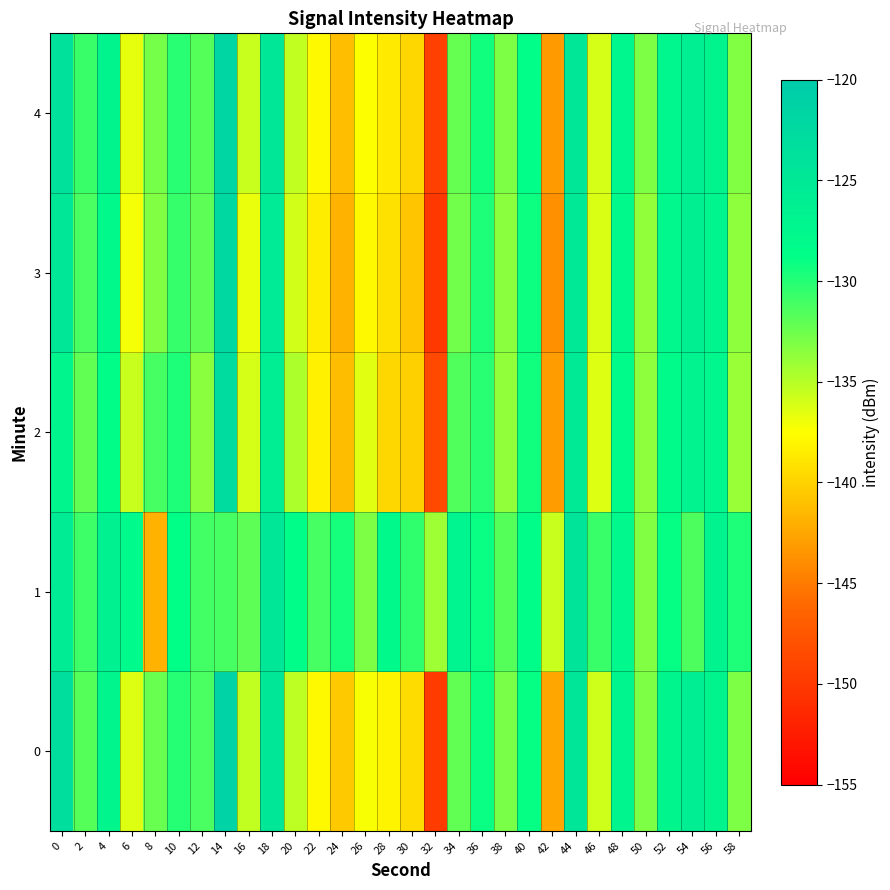

Reading right to left, extract all data points from this chart.

0: 58=-133.1	56=-127.0	54=-126.0	52=-127.4	50=-133.0	48=-127.2	46=-135.8	44=-124.6	42=-142.5	40=-128.9	38=-132.9	36=-129.1	34=-132.0	32=-149.8	30=-139.5	28=-138.1	26=-137.2	24=-140.5	22=-137.8	20=-135.3	18=-124.8	16=-135.3	14=-121.3	12=-131.3	10=-130.1	8=-132.4	6=-136.3	4=-127.3	2=-131.7	0=-123.2
1: 58=-129.8	56=-126.7	54=-131.4	52=-128.9	50=-133.2	48=-127.6	46=-130.8	44=-124.3	42=-135.6	40=-128.4	38=-131.7	36=-129.1	34=-126.9	32=-134.2	30=-130.5	28=-127.8	26=-133.1	24=-129.5	22=-131.2	20=-128.3	18=-124.9	16=-132.0	14=-131.2	12=-131.0	10=-128.8	8=-141.8	6=-128.0	4=-126.5	2=-130.9	0=-125.5
2: 58=-134.0	56=-127.5	54=-126.7	52=-128.2	50=-133.6	48=-128.1	46=-136.4	44=-125.3	42=-143.1	40=-129.4	38=-133.7	36=-130.2	34=-131.5	32=-148.6	30=-140.1	28=-139.8	26=-136.5	24=-141.2	22=-138.3	20=-134.7	18=-125.9	16=-136.1	14=-122.6	12=-133.4	10=-129.8	8=-131.2	6=-135.7	4=-128.5	2=-132.1	0=-127.3
3: 58=-133.6	56=-127.2	54=-126.3	52=-127.7	50=-133.8	48=-127.9	46=-136.2	44=-125.1	42=-143.7	40=-129.2	38=-133.4	36=-129.8	34=-132.6	32=-150.1	30=-140.7	28=-139.2	26=-137.9	24=-141.8	22=-138.5	20=-135.9	18=-125.4	16=-136.8	14=-122.1	12=-132.0	10=-130.6	8=-133.2	6=-137.1	4=-127.9	2=-131.3	0=-124.8
4: 58=-133.2	56=-127.0	54=-126.1	52=-127.5	50=-133.1	48=-127.4	46=-136.0	44=-124.8	42=-143.2	40=-128.7	38=-133.1	36=-129.4	34=-132.2	32=-149.5	30=-139.8	28=-138.6	26=-137.4	24=-141.1	22=-137.9	20=-135.4	18=-124.9	16=-135.7	14=-121.8	12=-131.7	10=-130.2	8=-132.8	6=-136.6	4=-127.1	2=-130.8	0=-123.9